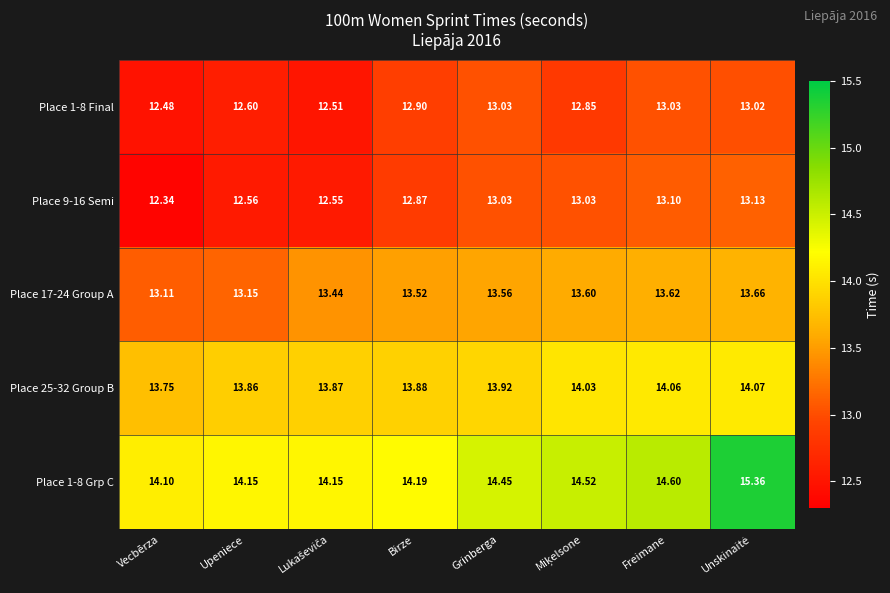

Which label corresponds to the smallest value in the chart?

Vecbērza